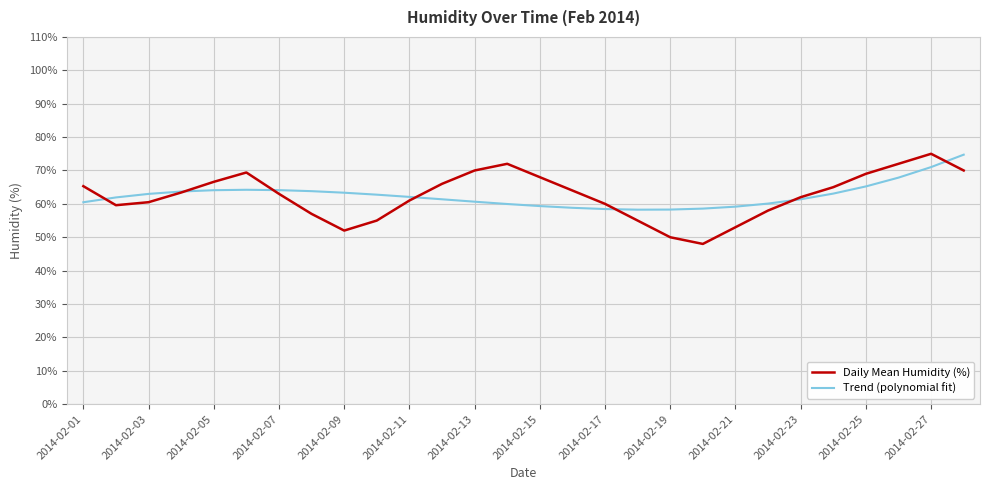

What is the sum of all Trend (polynomial fit) values?

1749.8